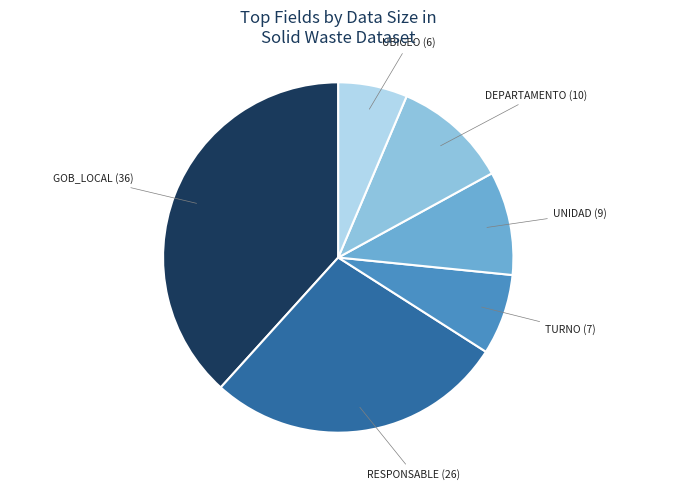

Which category has the biggest portion of the pie?

GOB_LOCAL